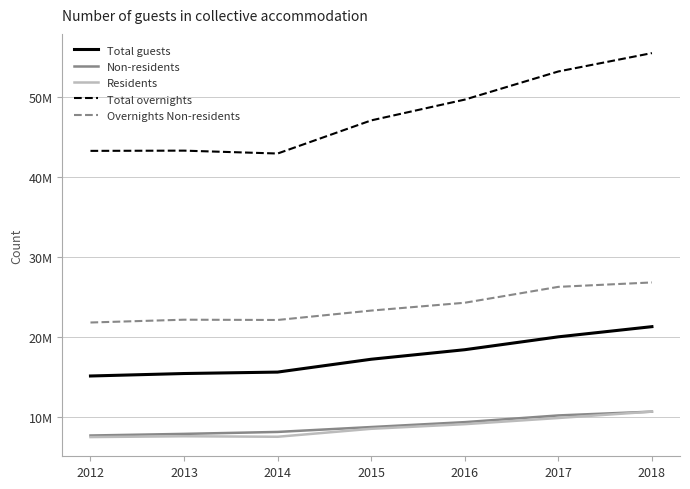

List the series in order of their peak value, lowest first.

Non-residents, Residents, Total guests, Overnights Non-residents, Total overnights